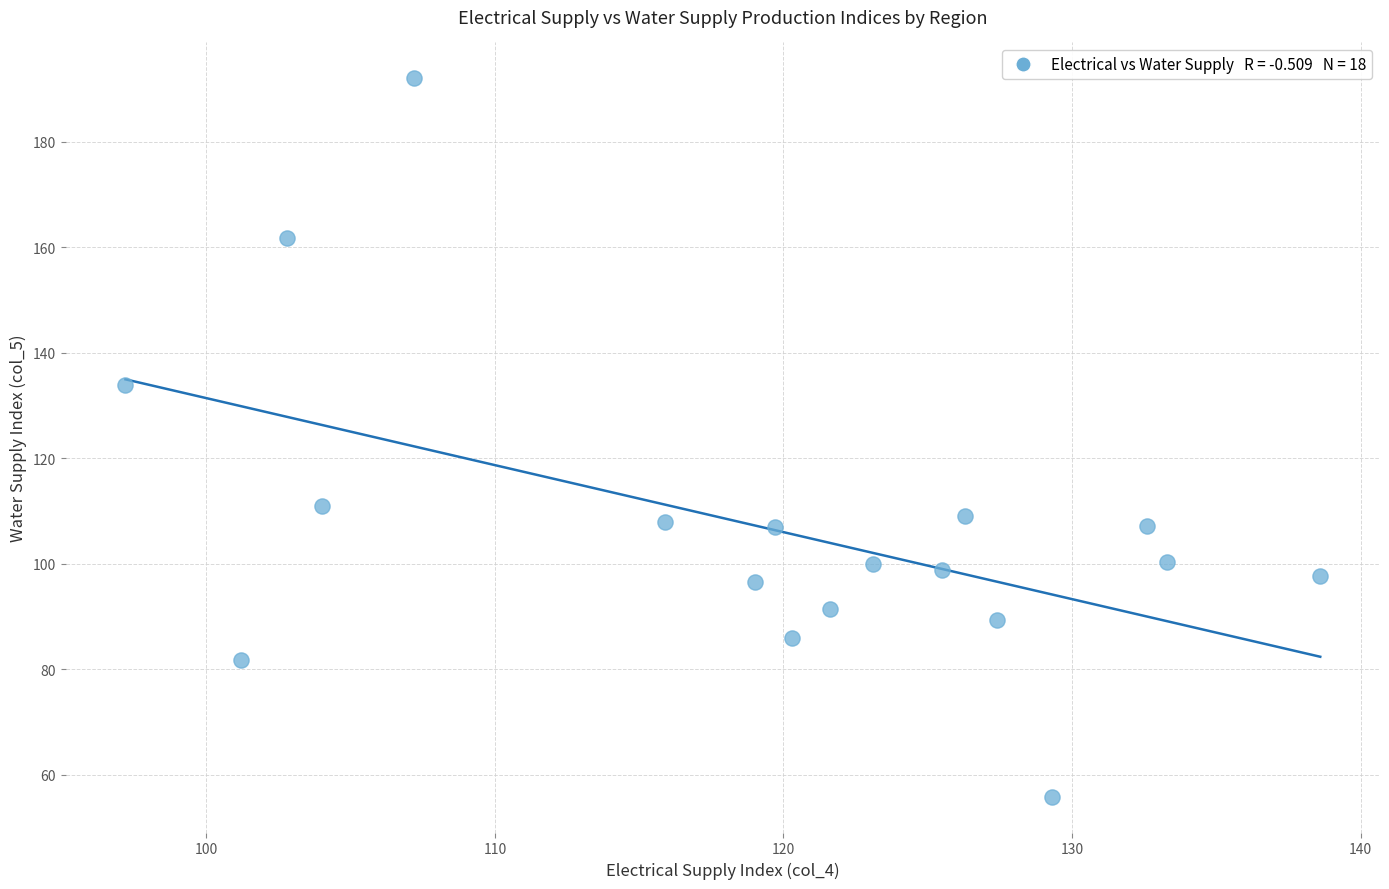

What is the range of X values (max minus min)?

41.4